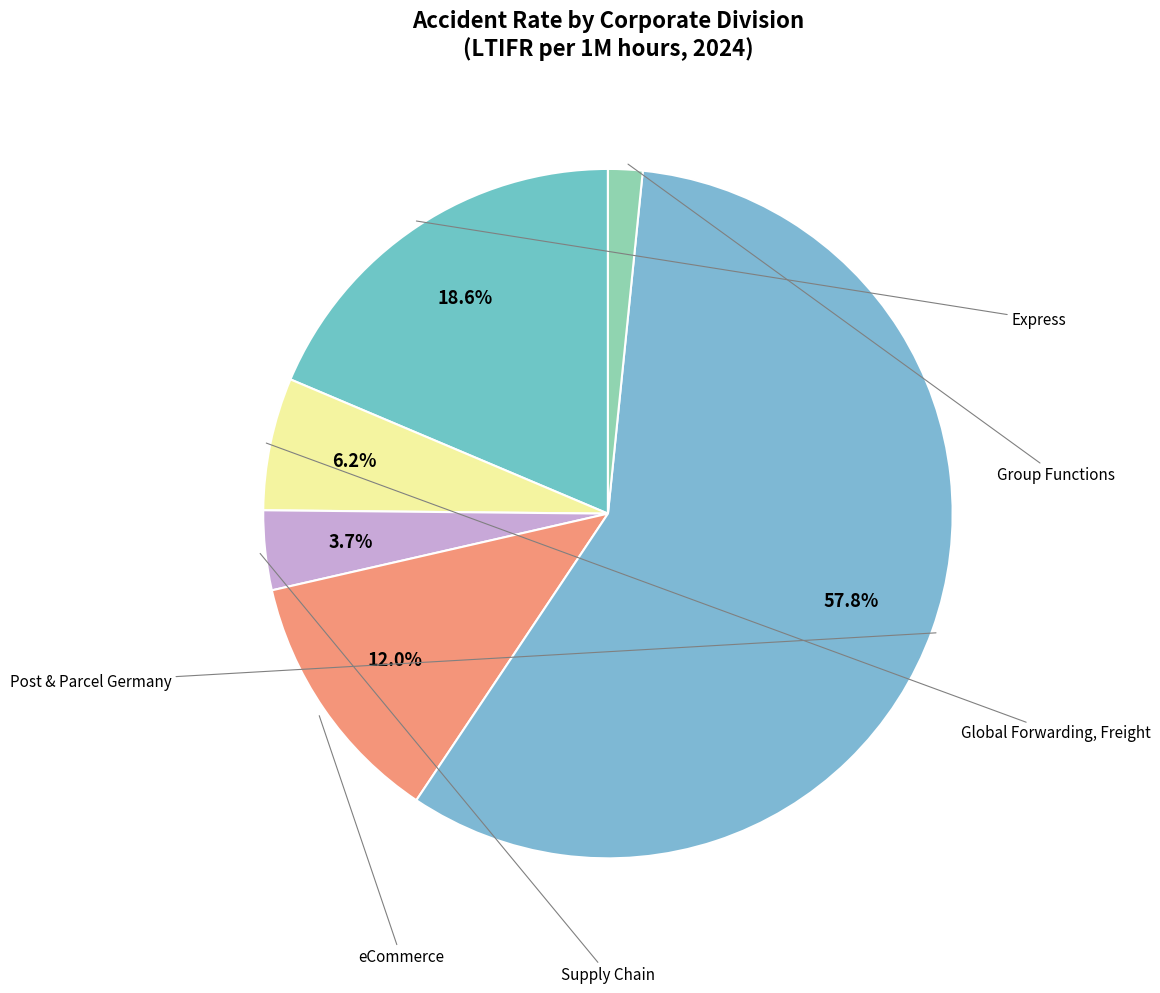

Rank the categories by value from highest to lowest.

Post & Parcel Germany, Express, eCommerce, Global Forwarding, Freight, Supply Chain, Group Functions